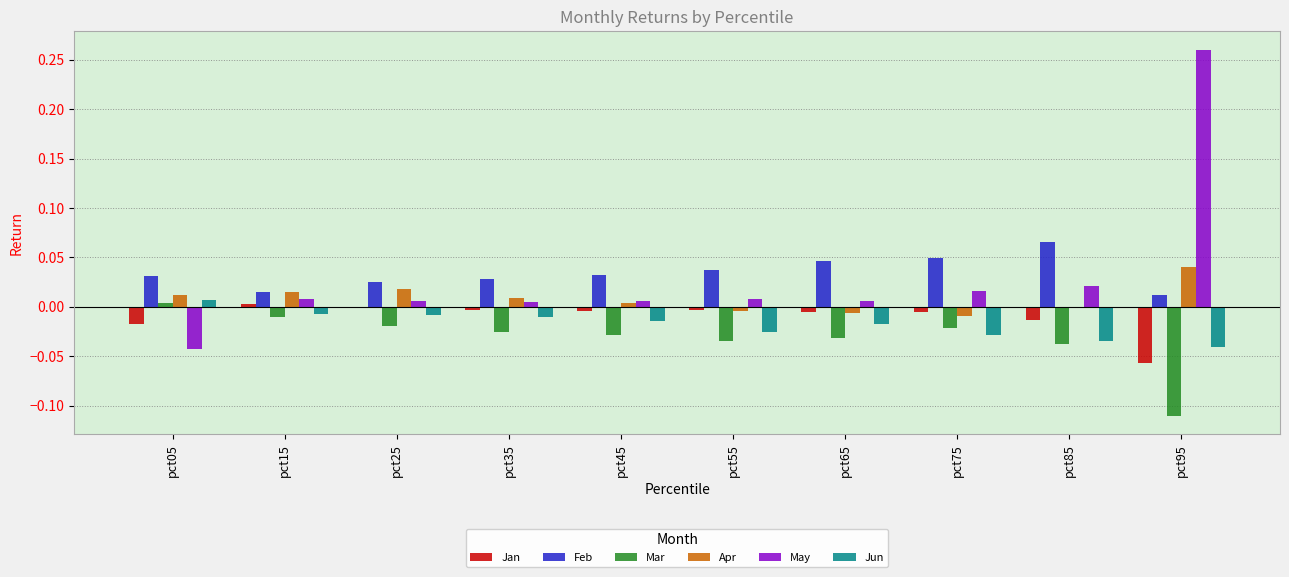

At which category does the chart reach its peak across all series?

pct95